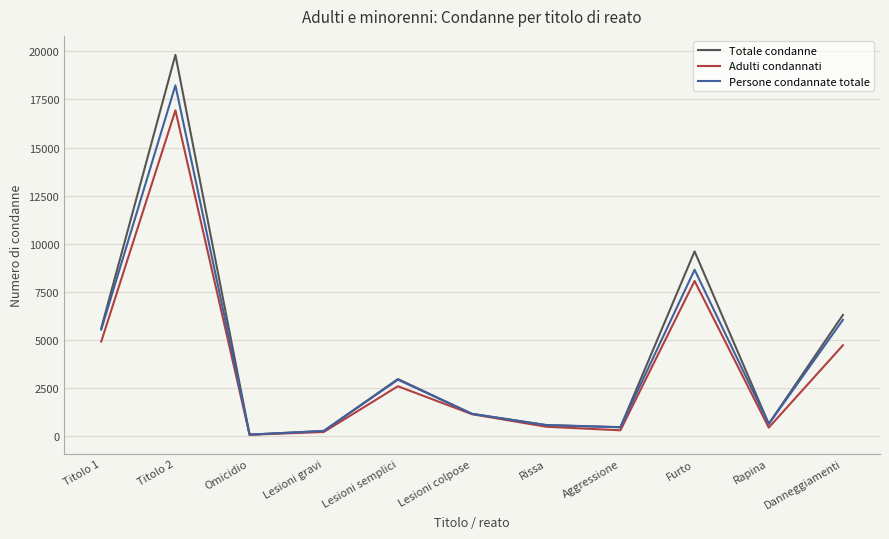

At which category is the sum across all series the highest?

Titolo 2